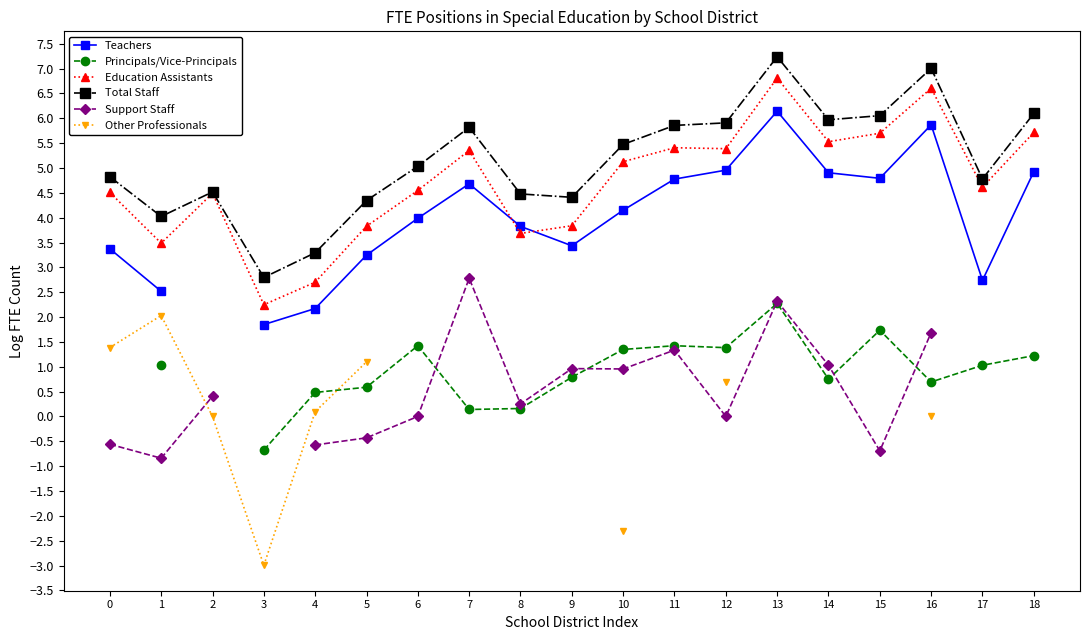

True or false: Principals/Vice-Principals has a value of 1.0 at 17.

True